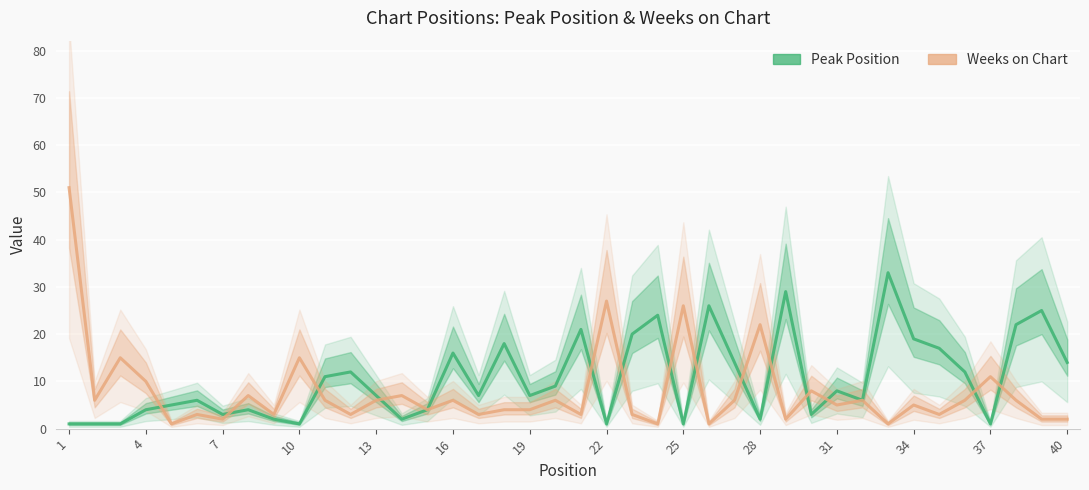

Rank the series by their average value, from highest to lowest.

Peak Position, Weeks on Chart